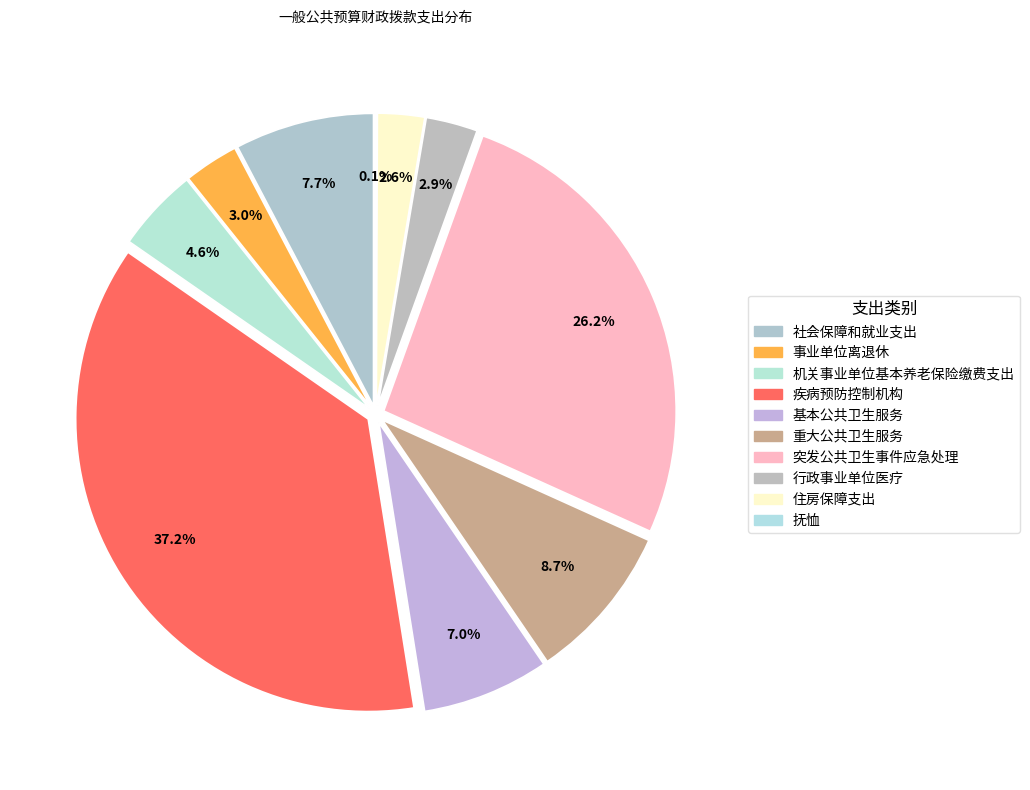

What is the change in value from 社会保障和就业支出 to 事业单位离退休?

-659537.9